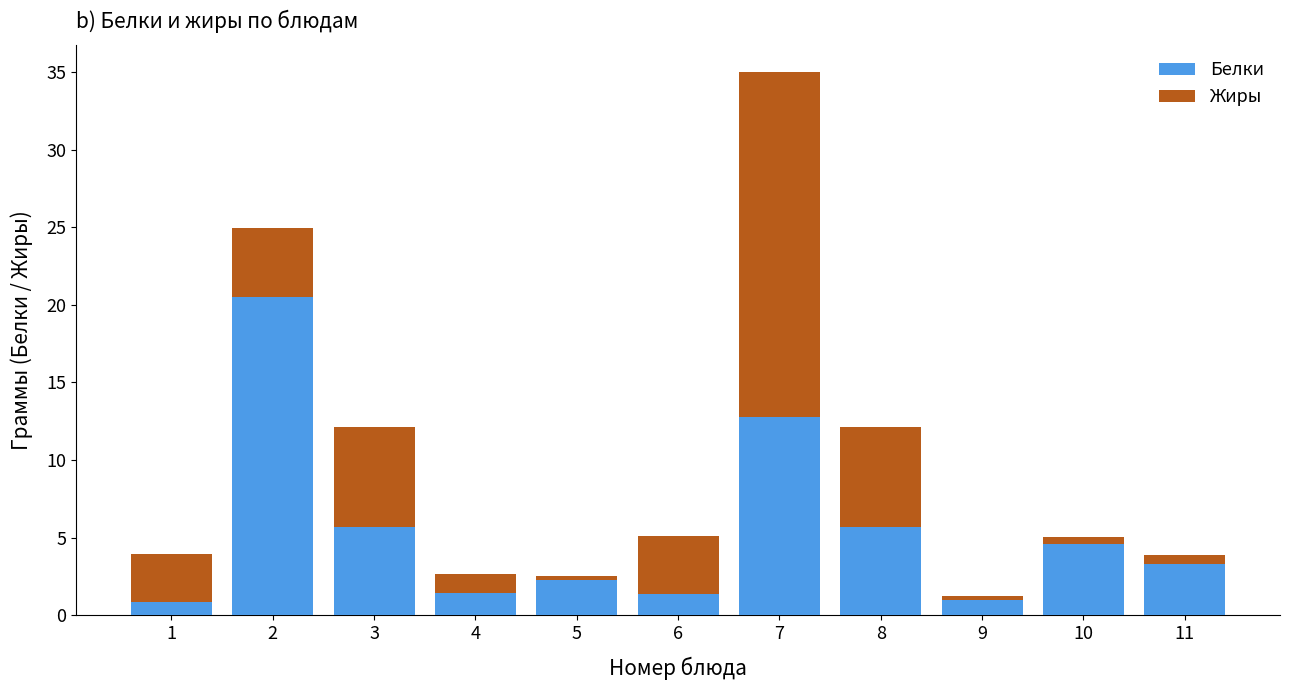

Is it true that Белки equals 20.5 at 2?

True